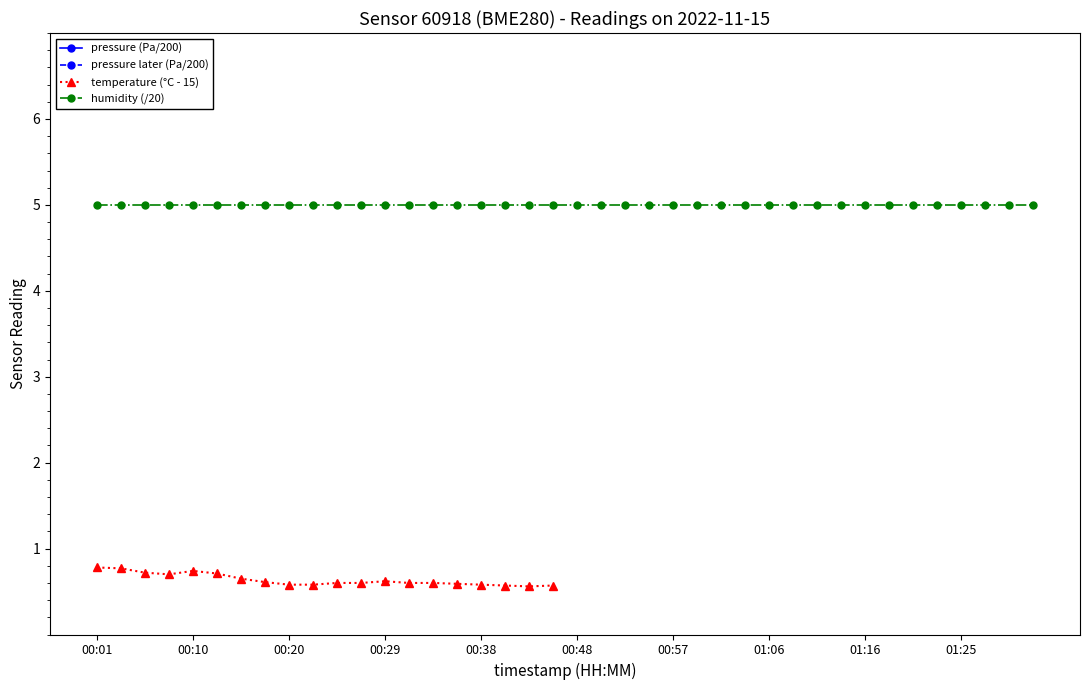

At which label does temperature reach its minimum?

00:43